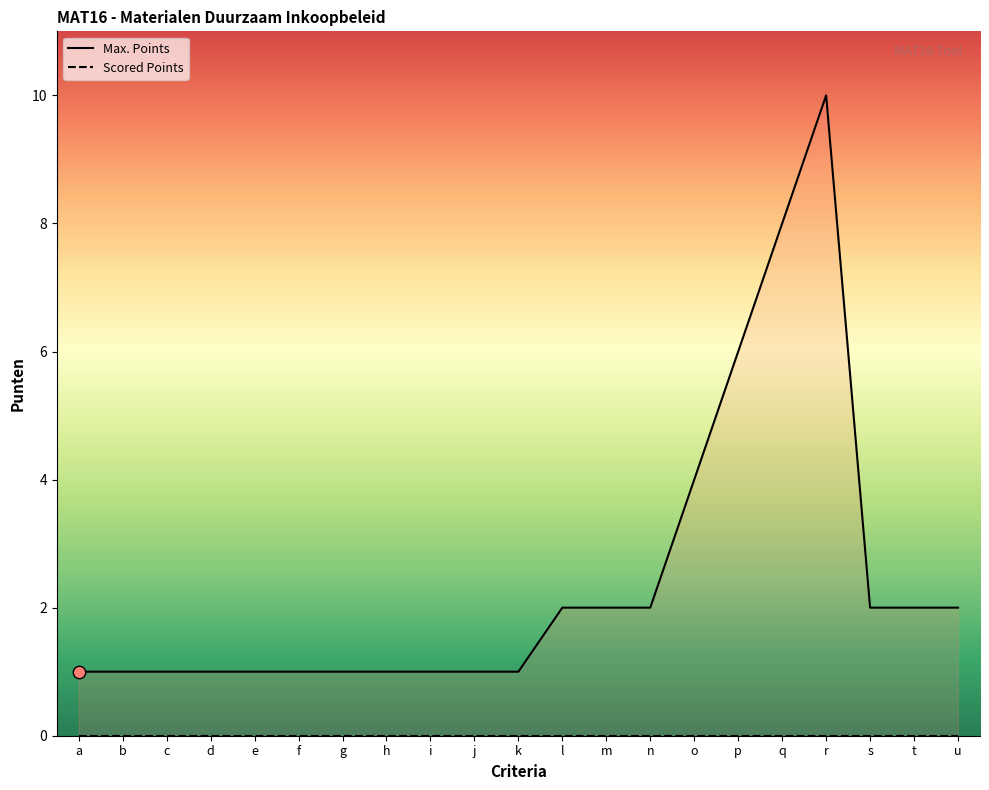

Which has a higher value, f or s?

s